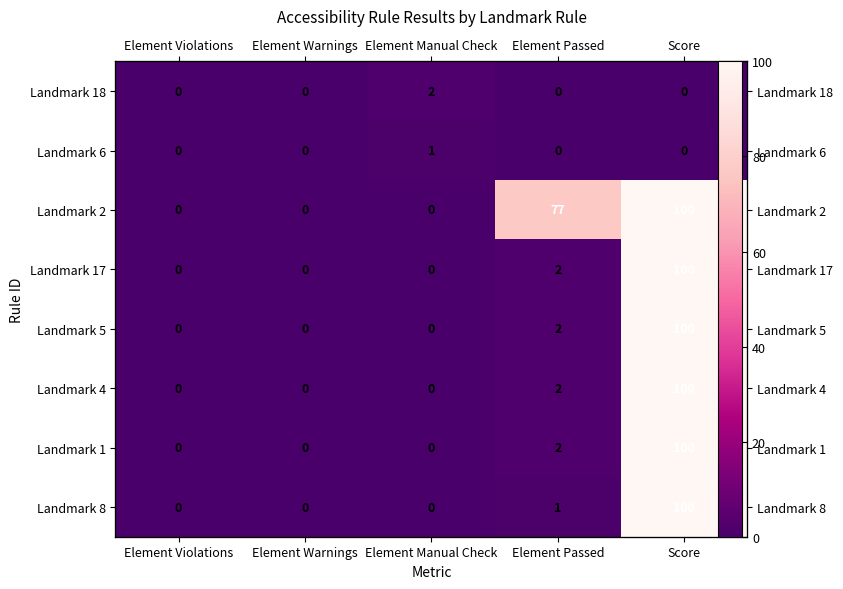

Which series changed the most between Element Warnings and Element Manual Check?

Landmark 18